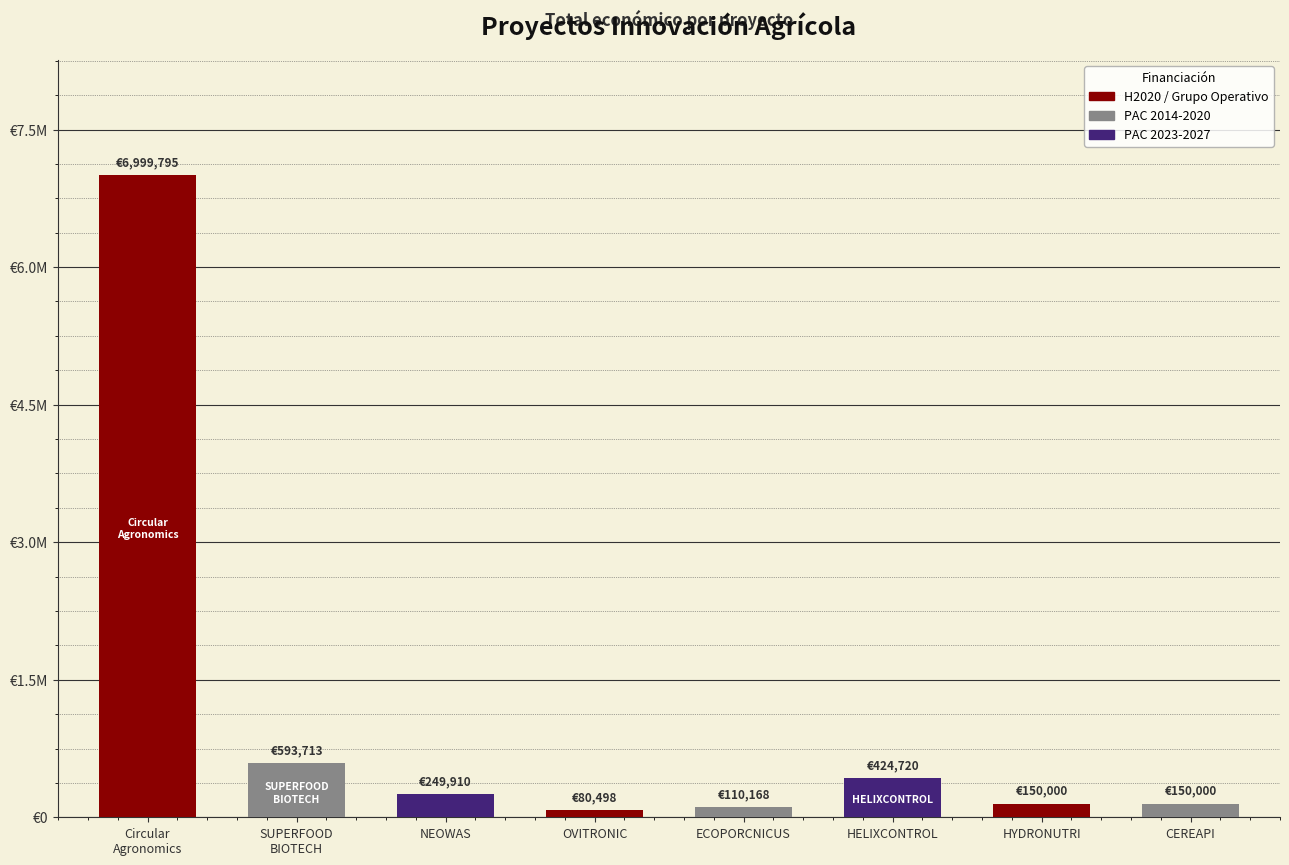

What is the value of the 1st bar from the left?

6999795